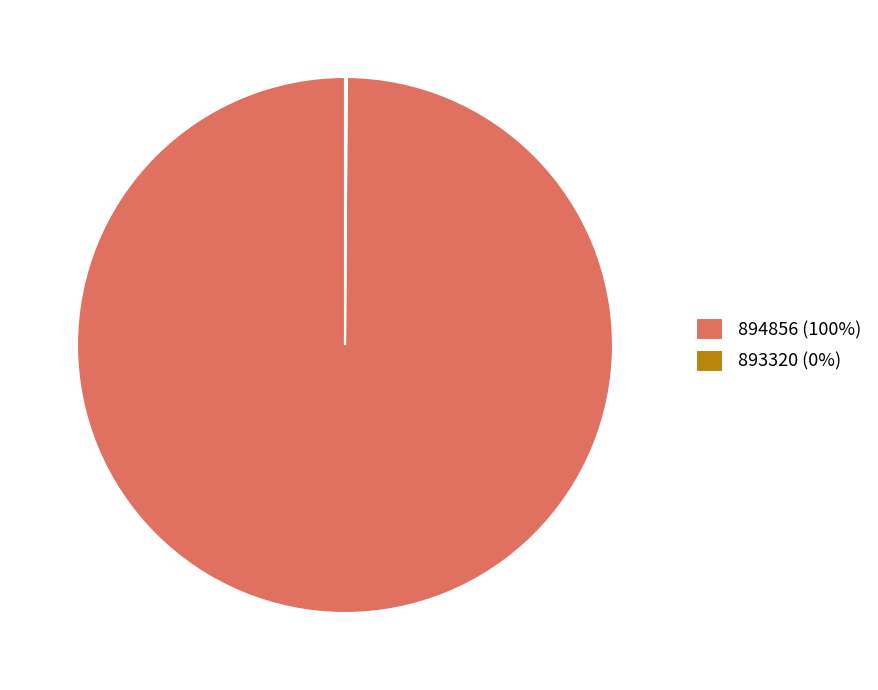

The 894856 (100%) slice represents 100% of the pie. True or false?

True